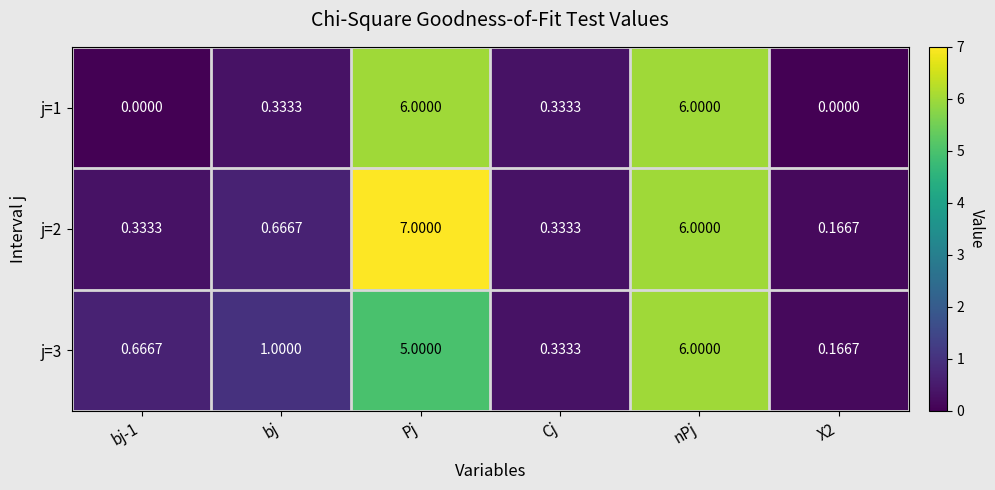

Which category has the highest value across all series?

Pj